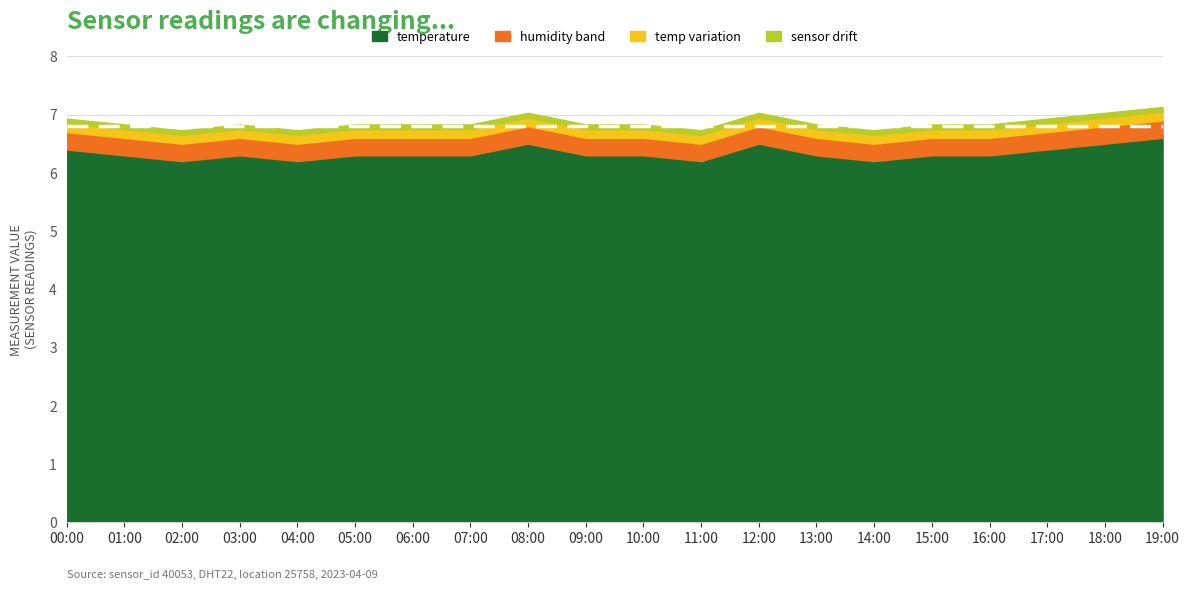

Does the chart have visible grid lines?

Yes